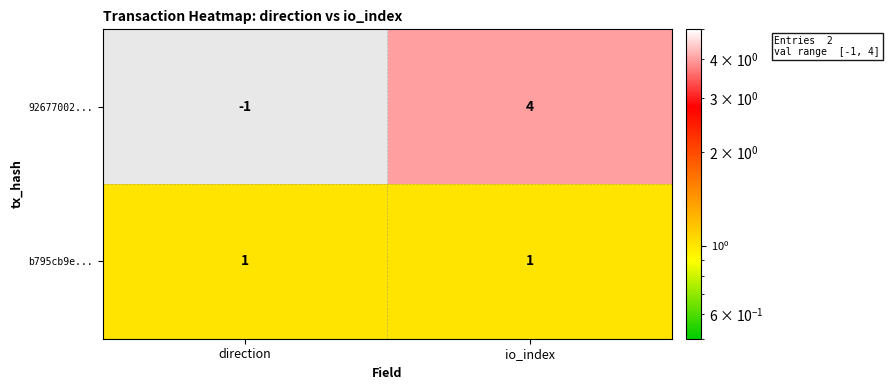

True or false: 92677002... has a value of -1 at direction.

True